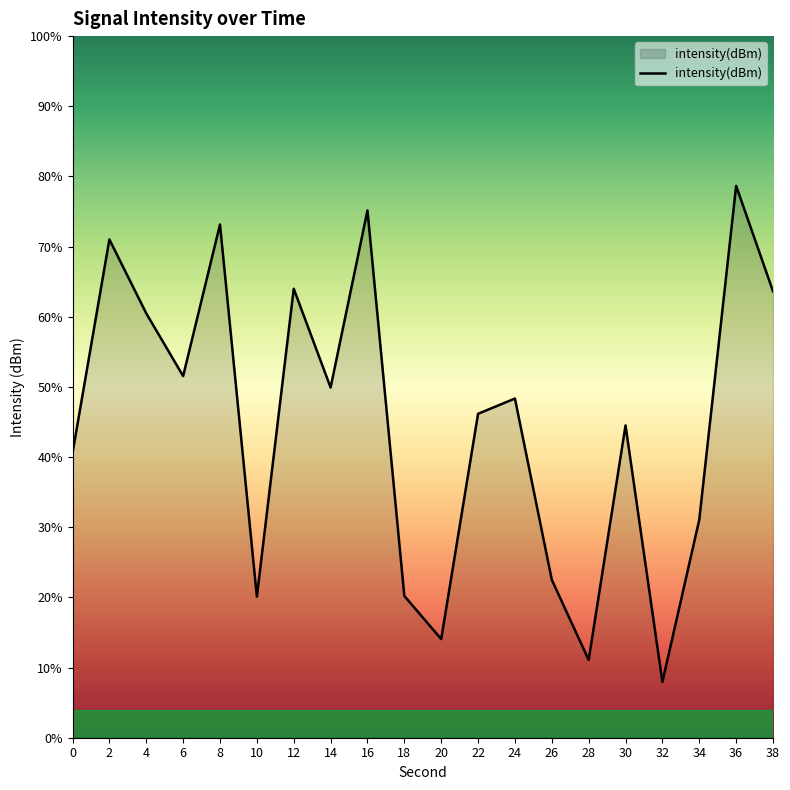

True or false: the data shows -217.0 at 32.

False